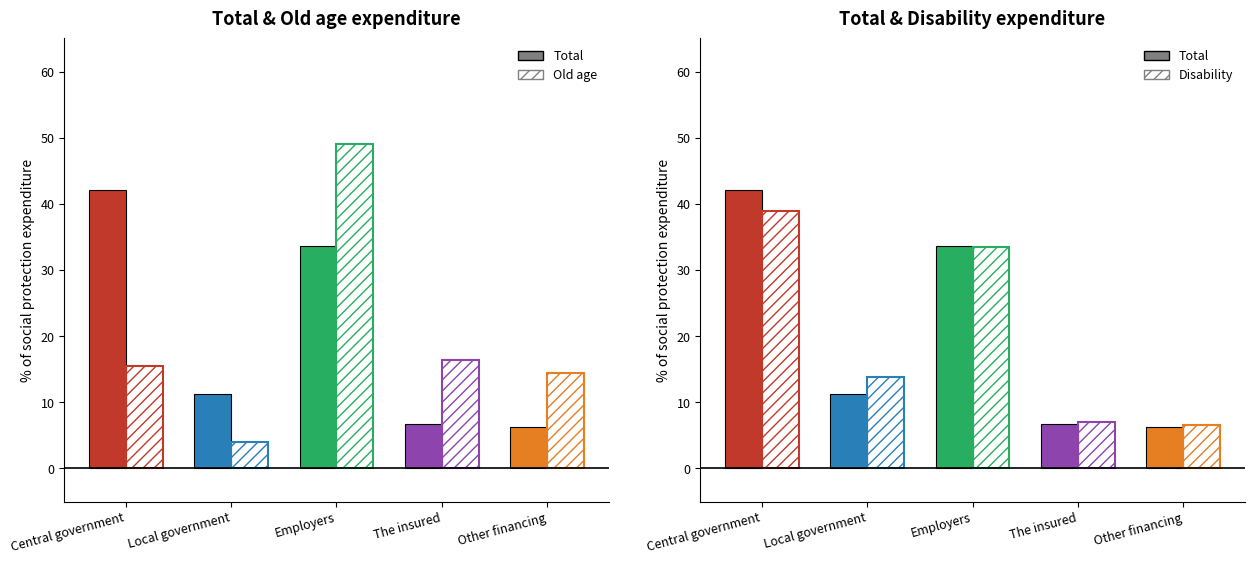

Reading left to right, what are all the values shown in this chart?

Total: 42.1	11.3	33.6	6.8	6.2
Old age: 15.4	4.0	49.1	16.4	14.5
Disability: 39.0	13.8	33.5	7.0	6.6